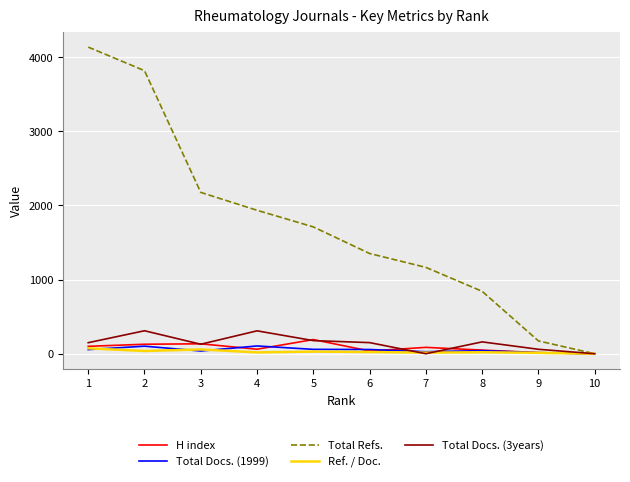

What is the approximate value of Total Refs. at 8?

842